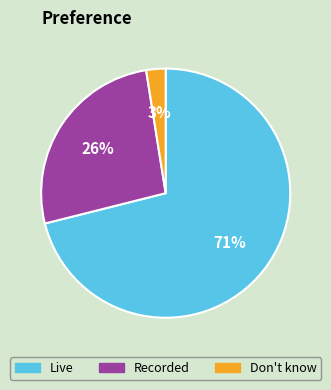

To the nearest percent, what is the average slice percentage?

33%